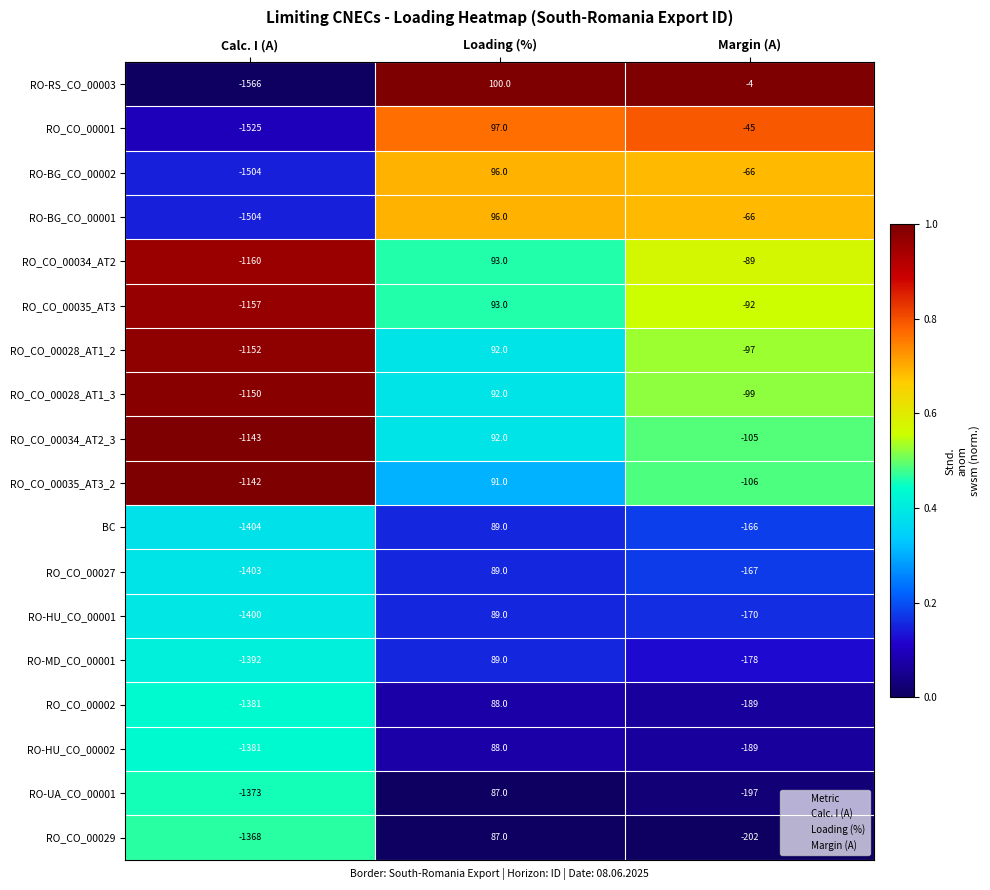

What is the maximum value for RO-BG_CO_00002?

96